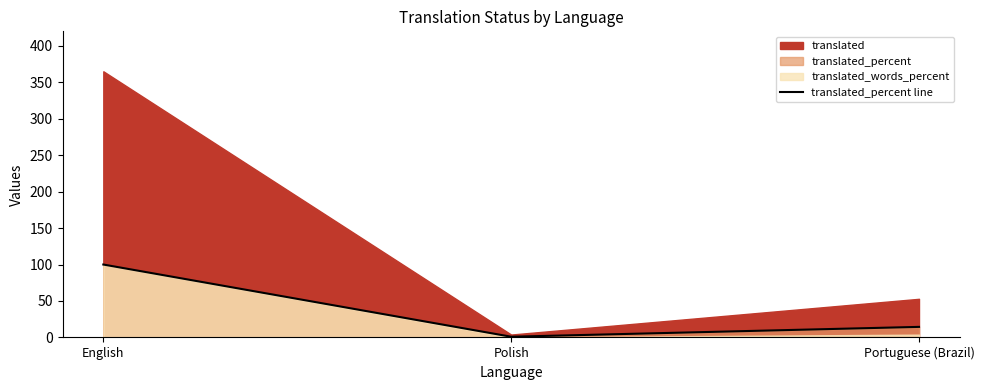

What is the change in value from Polish to Portuguese (Brazil)?

+13.5